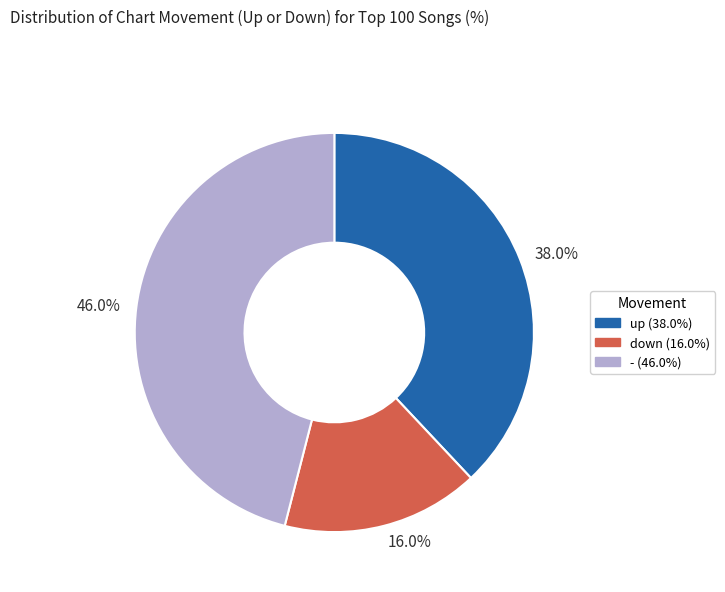

To the nearest percent, what is the difference between the largest and smallest slice percentages?

30%